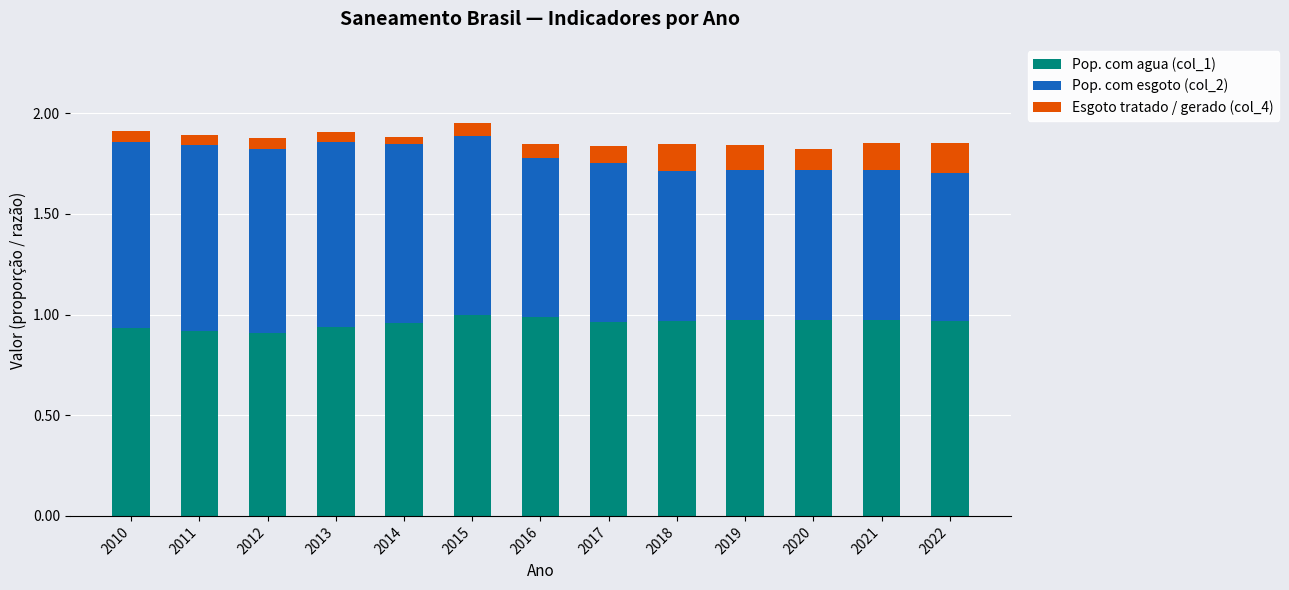

Count the number of categories in the chart.

13